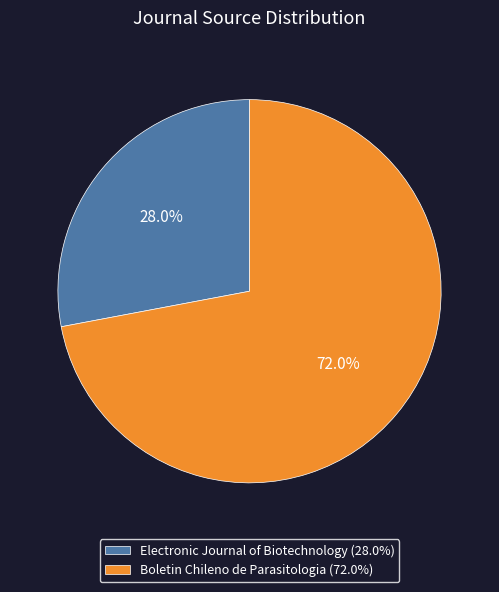

What is the ratio of the value at Electronic Journal of Biotechnology to the value at Boletin Chileno de Parasitologia?

0.4